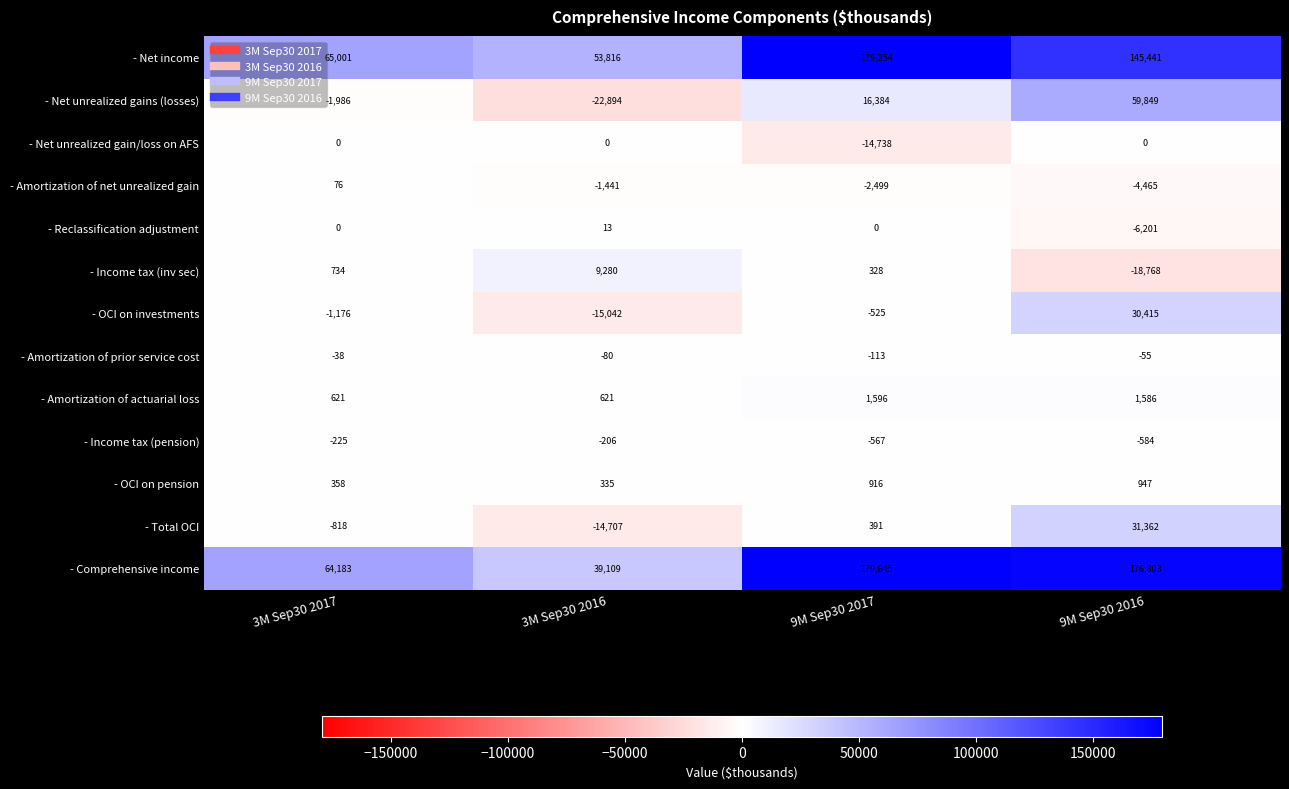

True or false: - OCI on pension has a value of 609 at 9M Sep30 2017.

False